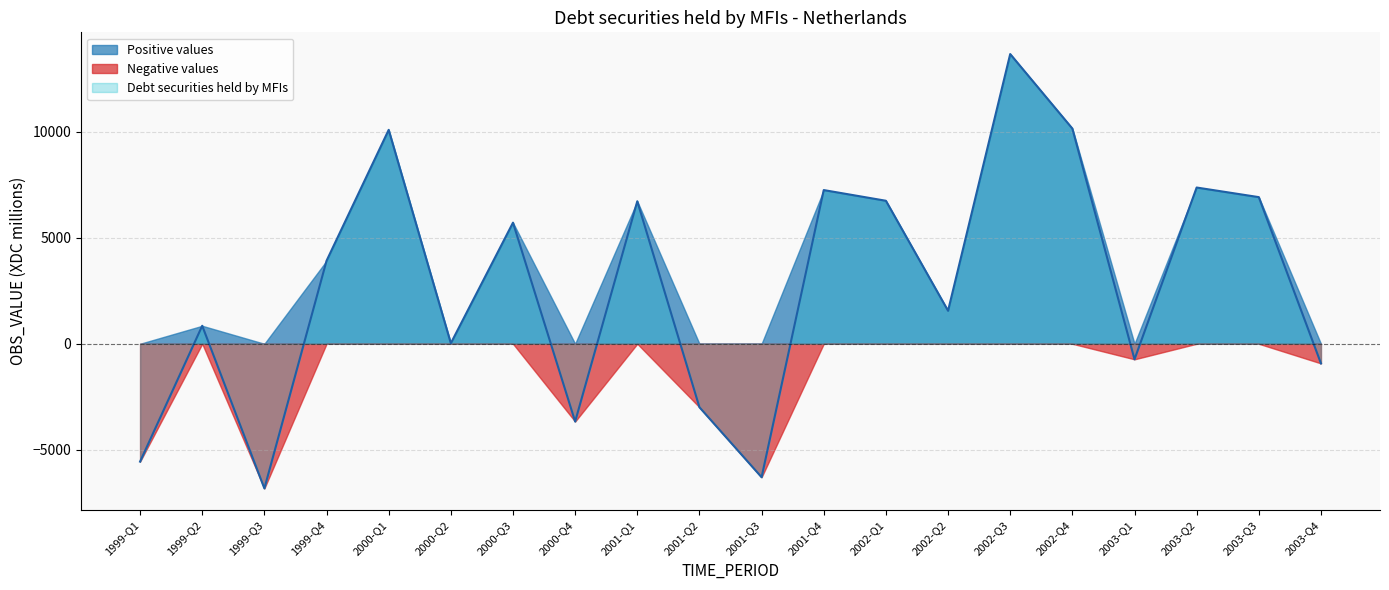

Between 2002-Q1 and 2003-Q1, which series saw the biggest shift?

Debt securities held by MFIs